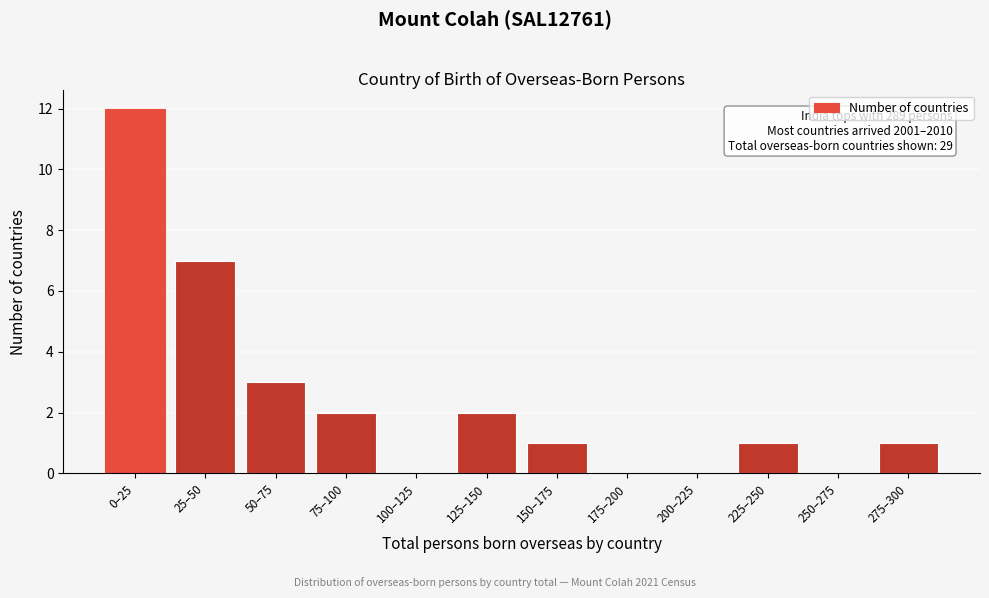

Reading right to left, transcribe all the data shown in this chart.

275–300=1	250–275=0	225–250=1	200–225=0	175–200=0	150–175=1	125–150=2	100–125=0	75–100=2	50–75=3	25–50=7	0–25=12